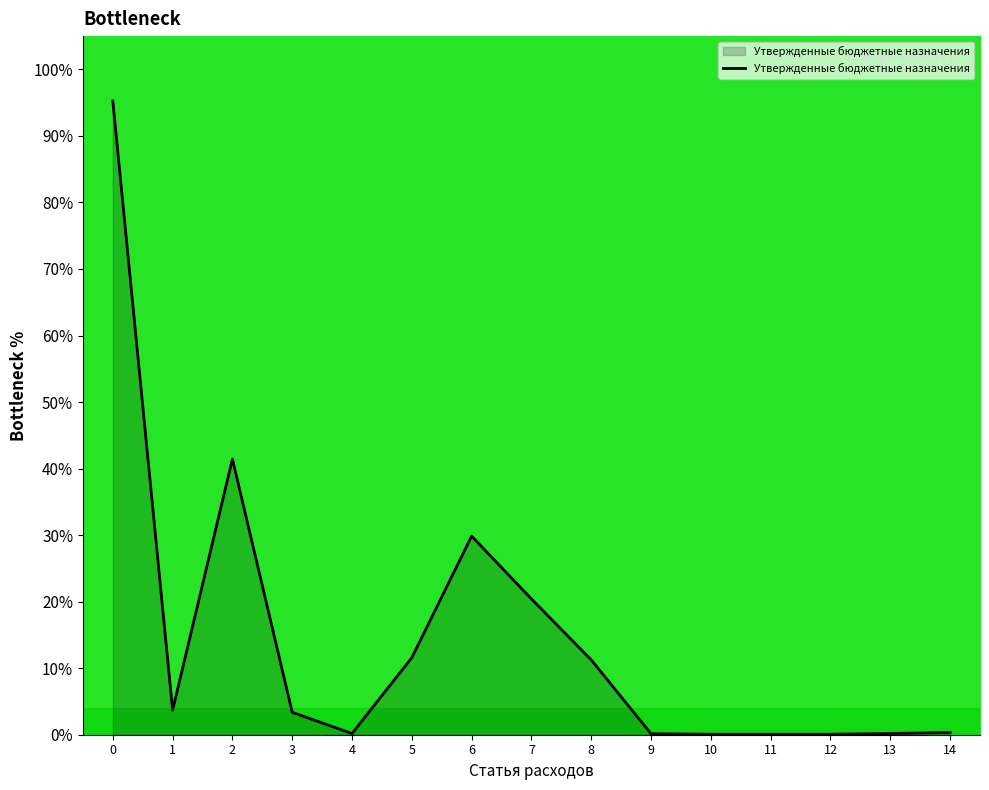

What is the maximum value shown in the chart?

95.2